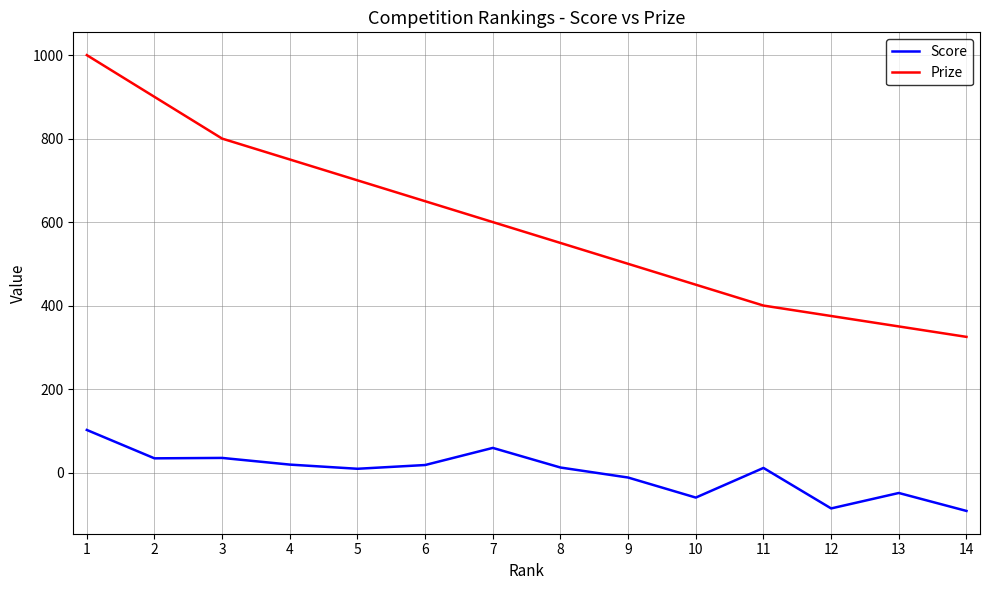

What is the difference between the maximum and minimum values in the Score series?

194